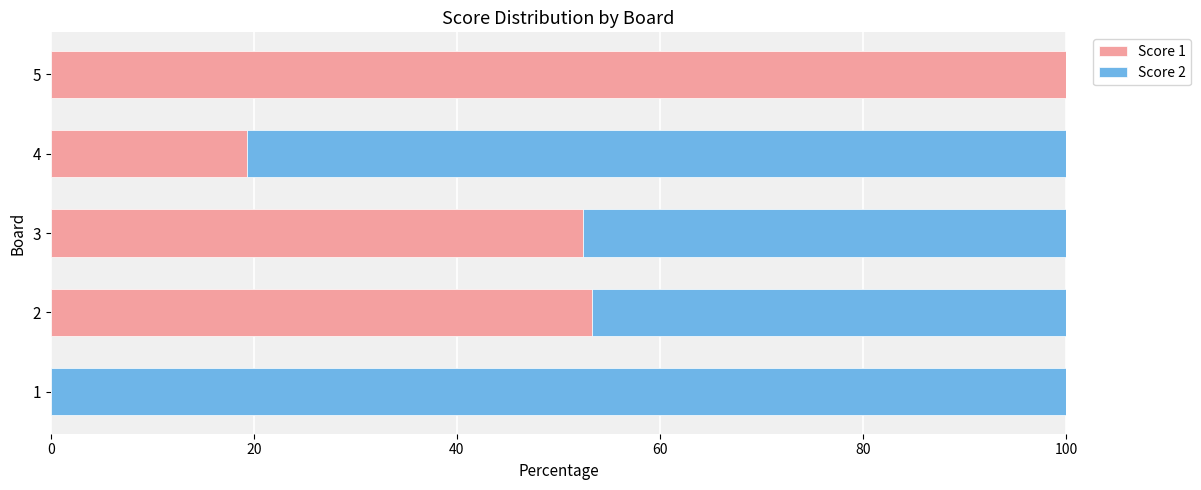

Where is Score 1 nearest to the value 50?

3